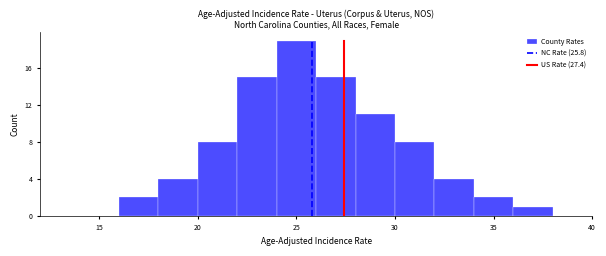

Reading left to right, list every bar in this chart as the range it spans on the x-axis followed by its height. The values are not printed on the chart, so give them approximately, as read against the axis.

14 to 16: 0
16 to 18: 2
18 to 20: 4
20 to 22: 8
22 to 24: 15
24 to 26: 19
26 to 28: 15
28 to 30: 11
30 to 32: 8
32 to 34: 4
34 to 36: 2
36 to 38: 1